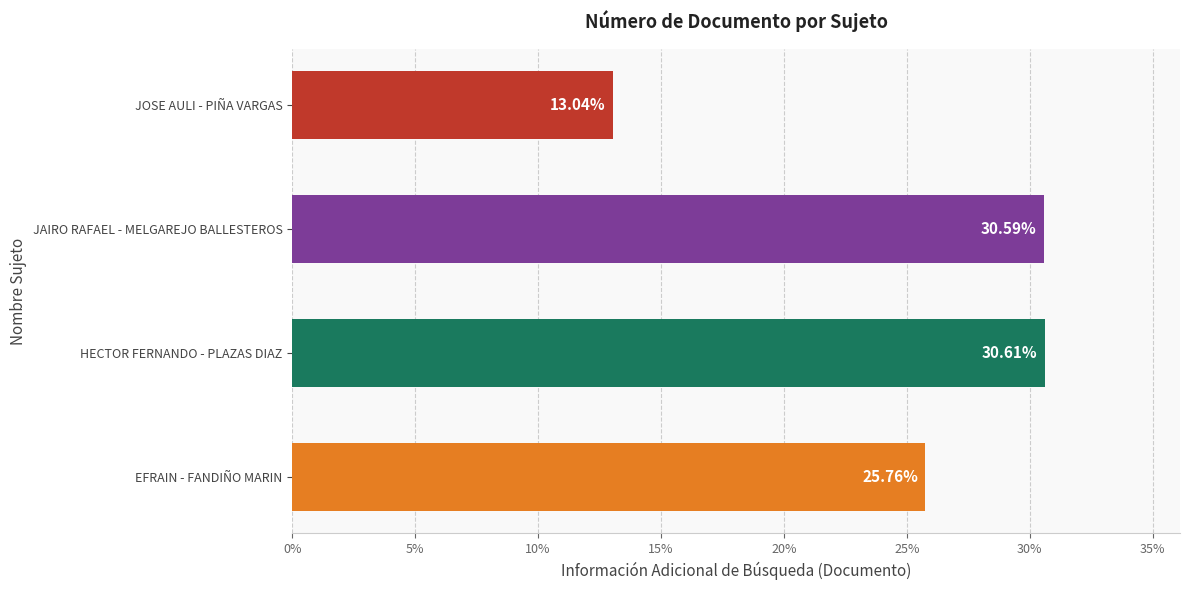

What is the difference between the second highest and second lowest values?

4.8